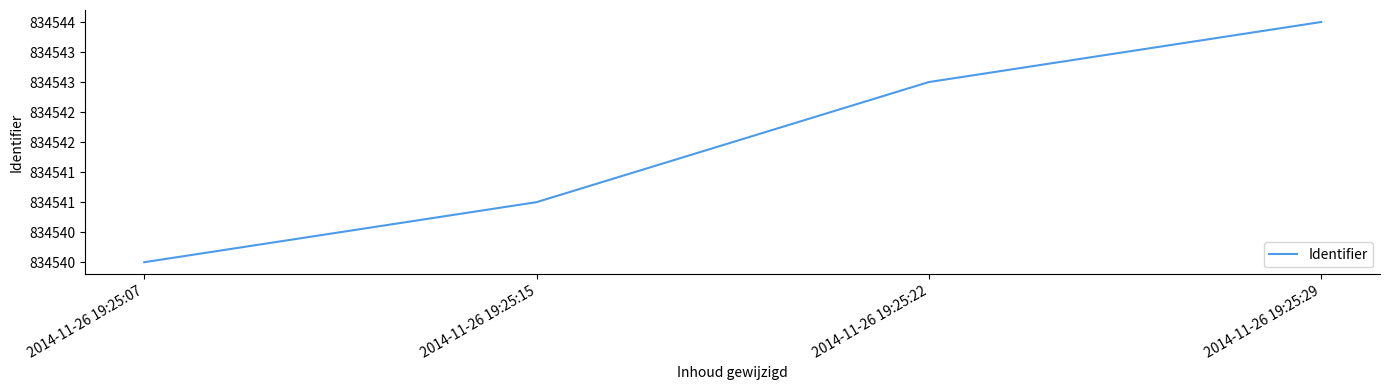

Rank the categories by value from highest to lowest.

2014-11-26 19:25:29, 2014-11-26 19:25:22, 2014-11-26 19:25:15, 2014-11-26 19:25:07